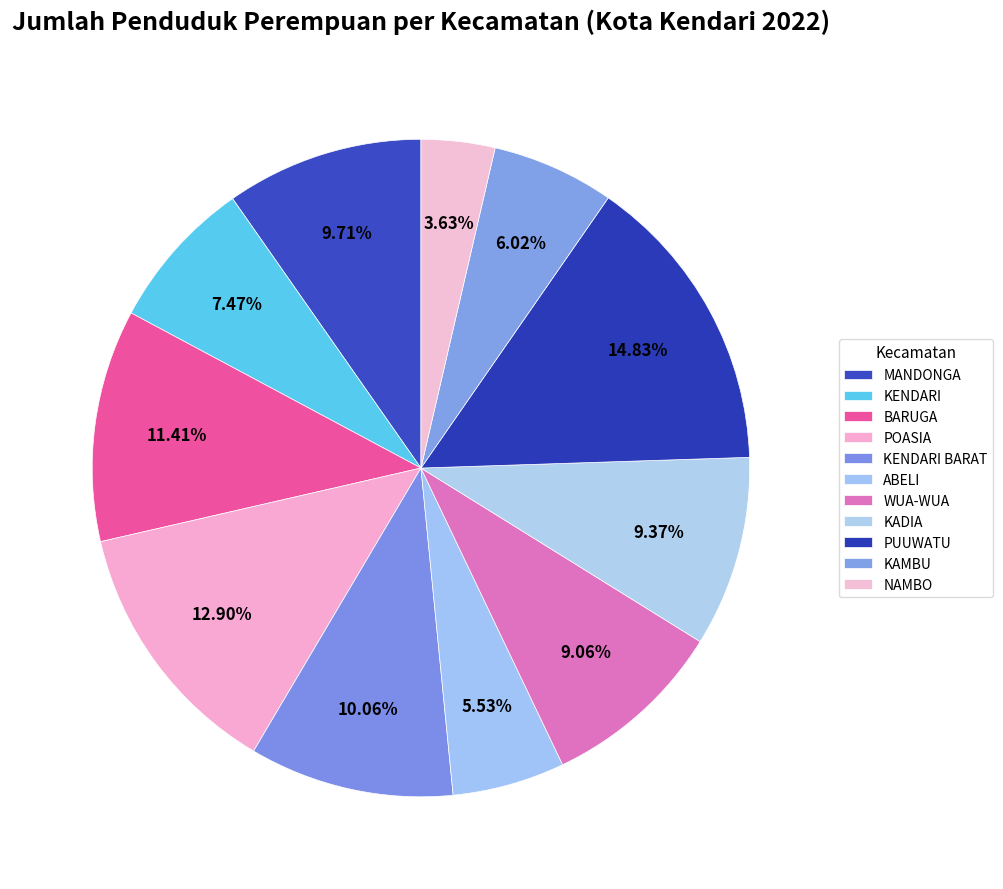

Does PUUWATU represent more than half of the total?

No